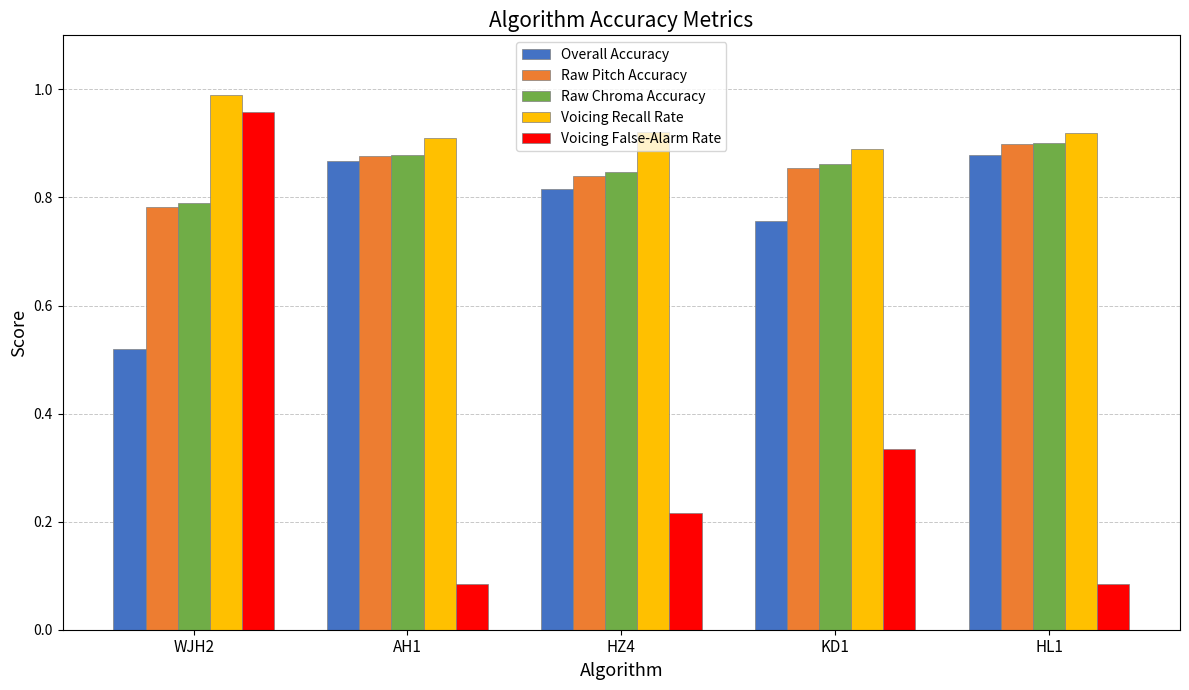

Which series has the largest total across all categories?

Voicing Recall Rate